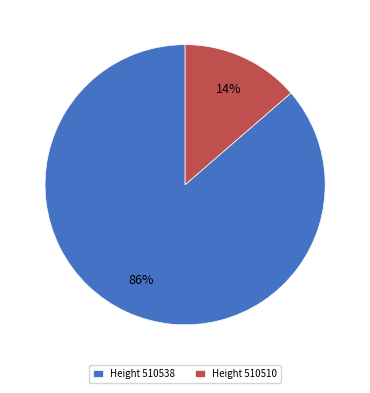

How many segments does this pie chart have?

2